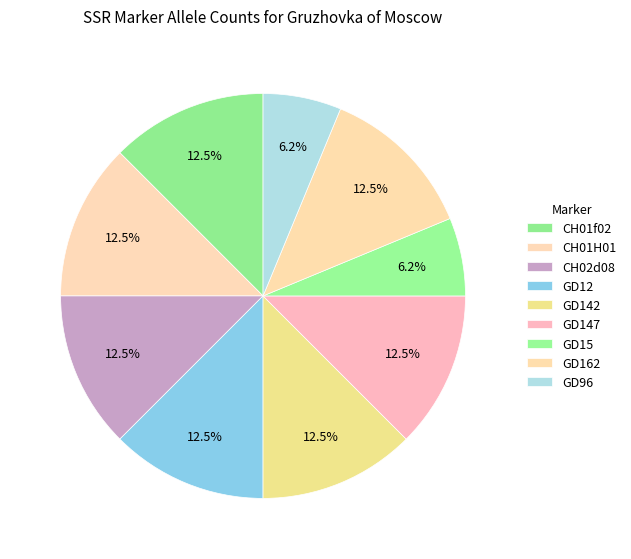

How much of the chart is everything except GD147?

87.5%